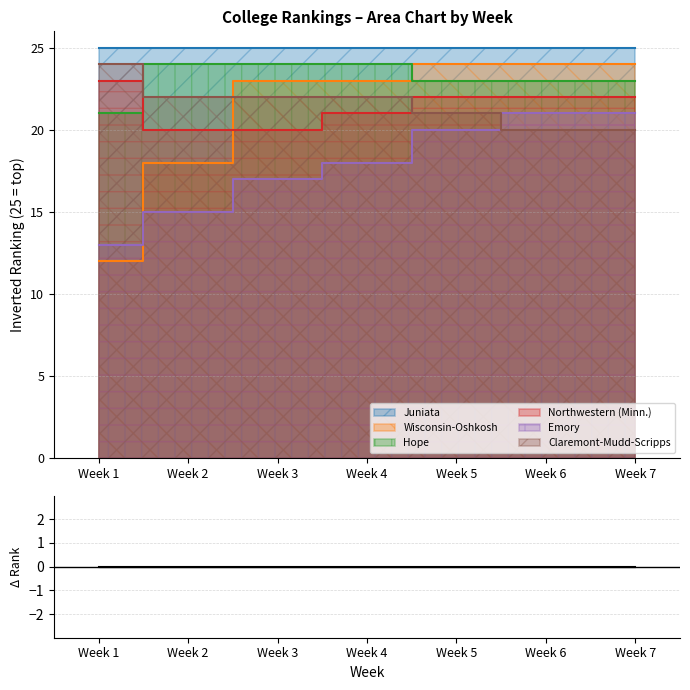

How many intersections are there between Emory and Wisconsin-Oshkosh?

1